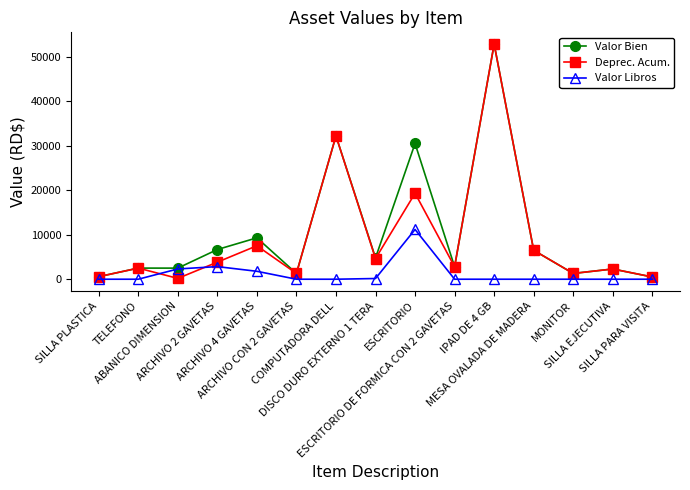

What is the label of the 3rd point from the left?

ABANICO DIMENSION